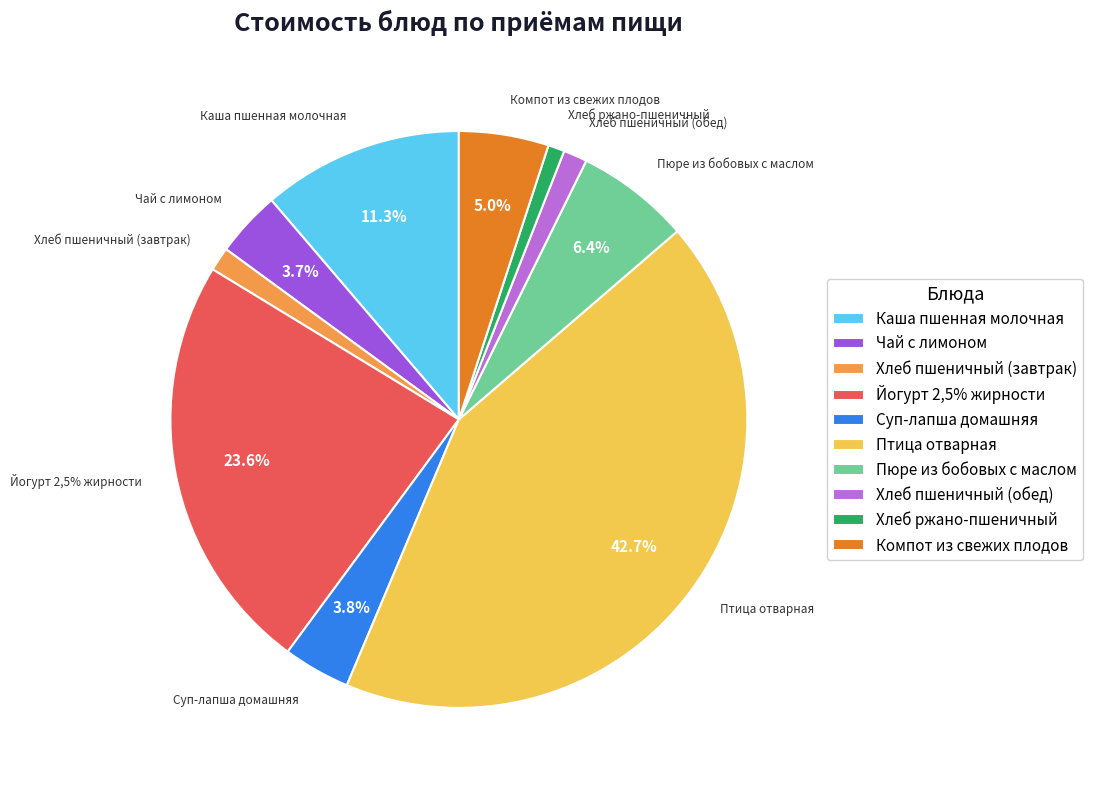

Combined, what portion of the pie is Хлеб пшеничный (обед) and Каша пшенная молочная?

12.6%